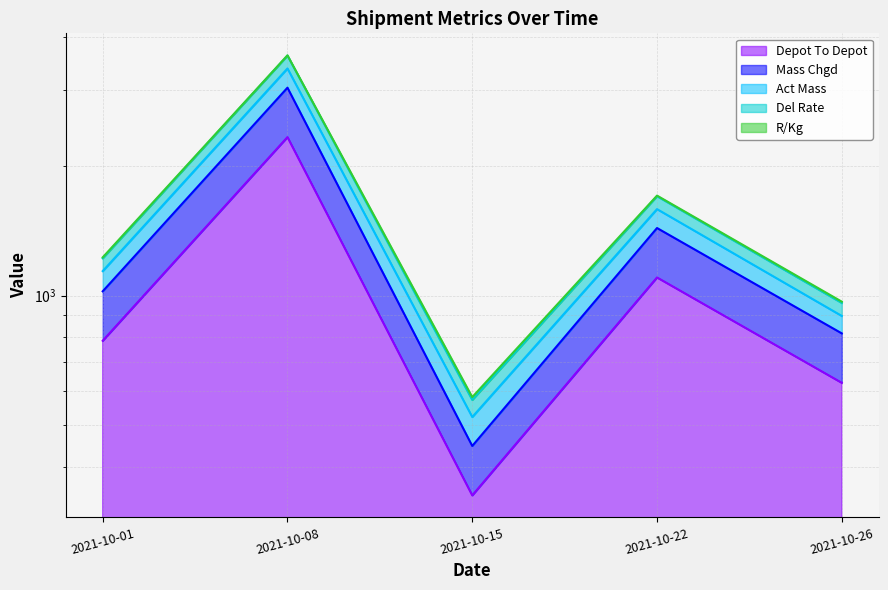

What is the greatest value displayed?

3620.1